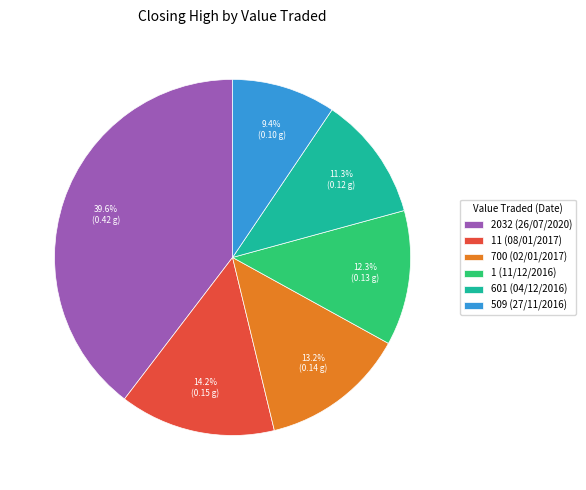

Is 1 (11/12/2016) the majority of the pie?

No